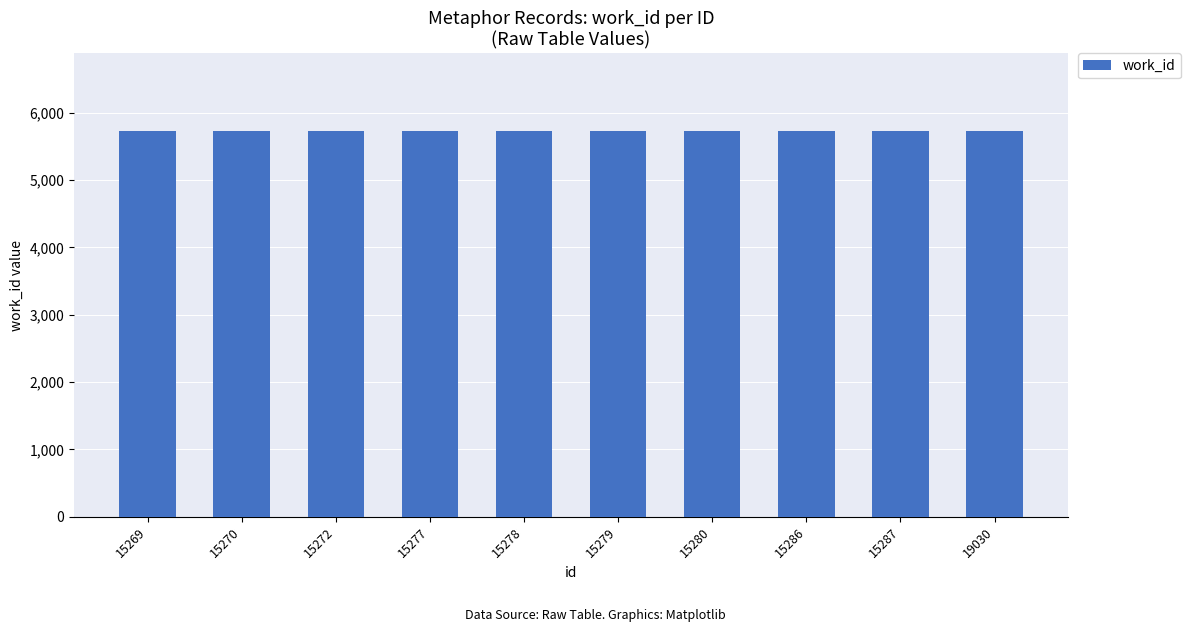

Are the bars horizontal?

No